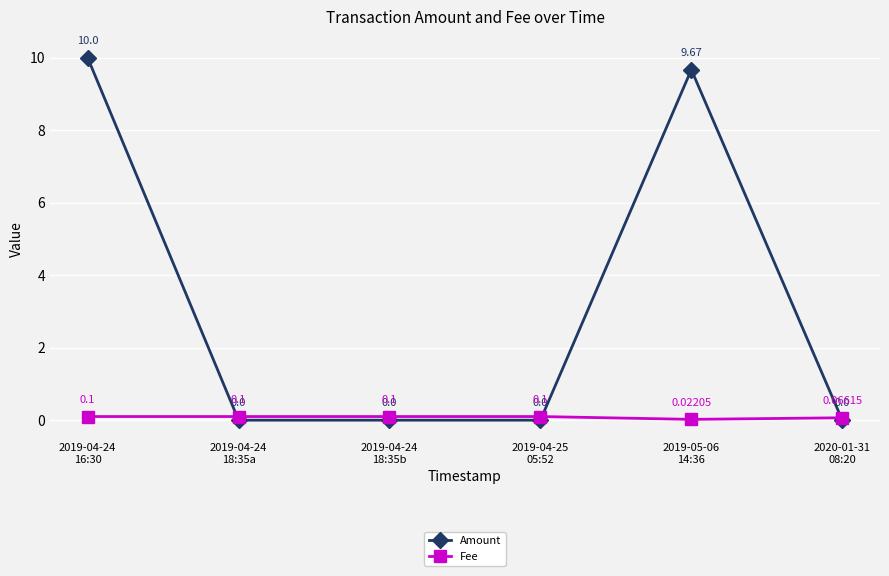

What is the average value of the Amount series?

3.3